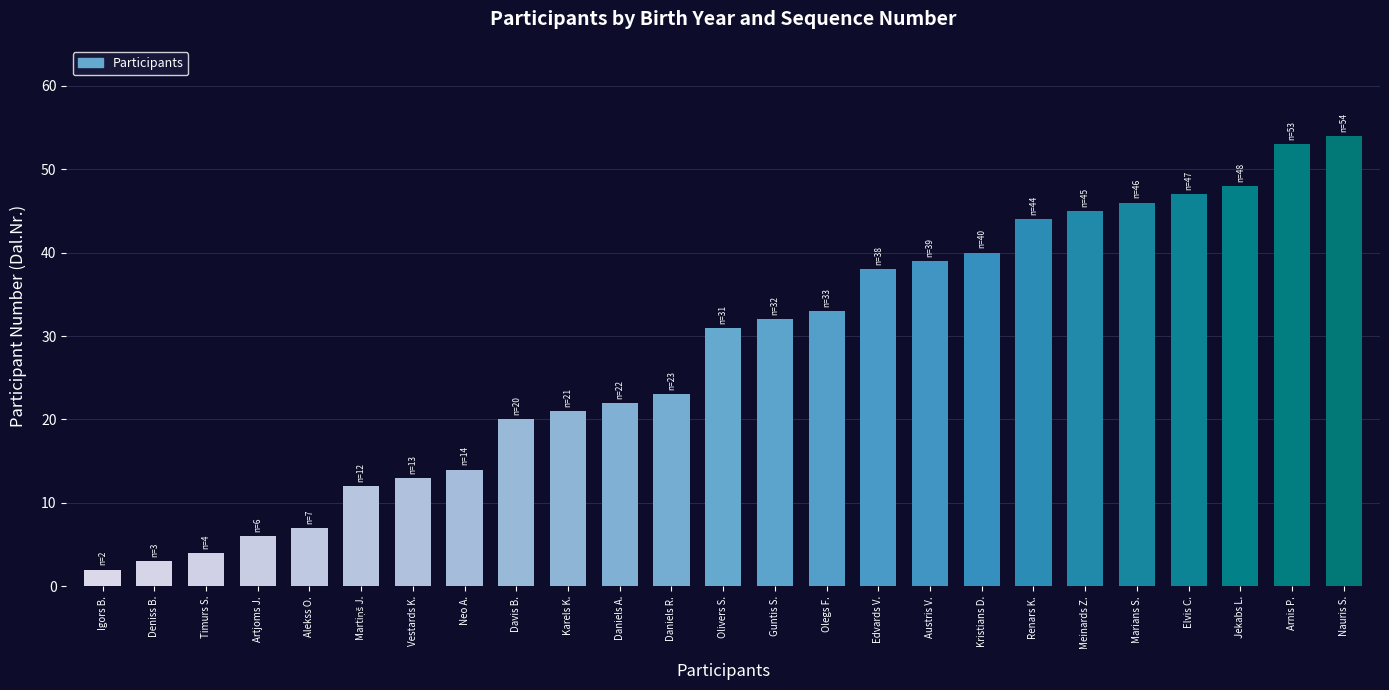

What is the greatest value displayed?

54